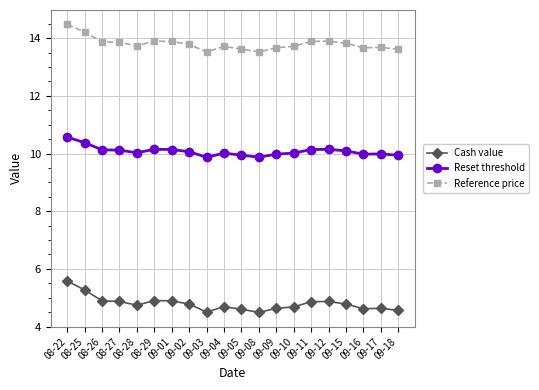

True or false: Reference price has more than 1 points higher than both neighbors.

True